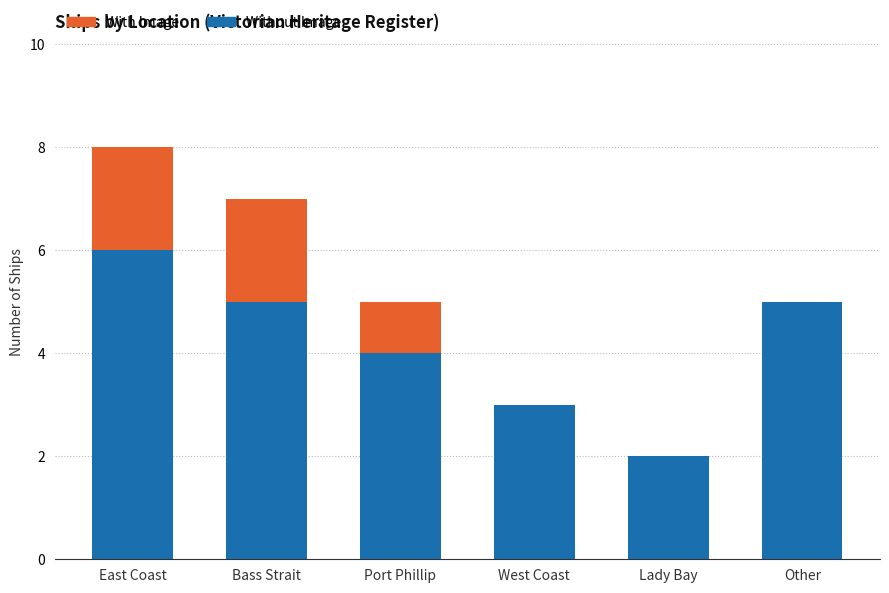

The Without Image series shows 9 at Other. True or false?

False